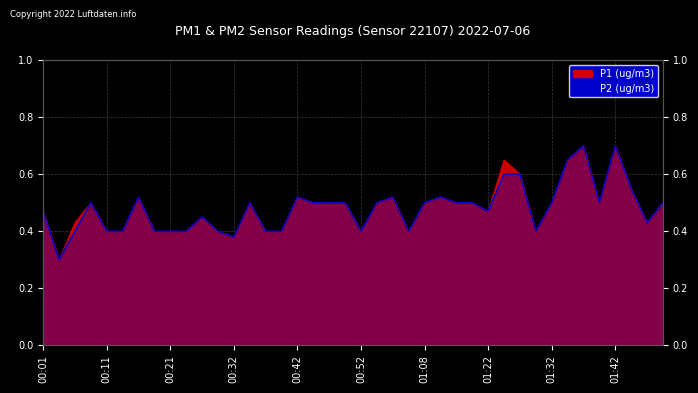

Reading left to right, what are all the values shown in this chart?

P1: 00:01=0.5	00:04=0.3	00:06=0.4	00:09=0.5	00:11=0.4	00:14=0.4	00:16=0.5	00:19=0.4	00:21=0.4	00:24=0.4	00:26=0.5	00:29=0.4	00:32=0.4	00:34=0.5	00:37=0.4	00:39=0.4	00:42=0.5	00:44=0.5	00:47=0.5	00:49=0.5	00:52=0.4	00:58=0.5	01:00=0.5	01:03=0.4	01:08=0.5	01:14=0.5	01:17=0.5	01:19=0.5	01:22=0.5	01:24=0.7	01:27=0.6	01:29=0.4	01:32=0.5	01:35=0.7	01:37=0.7	01:39=0.5	01:42=0.7	01:44=0.6	01:47=0.4	01:49=0.5
P2: 00:01=0.5	00:04=0.3	00:06=0.4	00:09=0.5	00:11=0.4	00:14=0.4	00:16=0.5	00:19=0.4	00:21=0.4	00:24=0.4	00:26=0.5	00:29=0.4	00:32=0.4	00:34=0.5	00:37=0.4	00:39=0.4	00:42=0.5	00:44=0.5	00:47=0.5	00:49=0.5	00:52=0.4	00:58=0.5	01:00=0.5	01:03=0.4	01:08=0.5	01:14=0.5	01:17=0.5	01:19=0.5	01:22=0.5	01:24=0.6	01:27=0.6	01:29=0.4	01:32=0.5	01:35=0.7	01:37=0.7	01:39=0.5	01:42=0.7	01:44=0.6	01:47=0.4	01:49=0.5